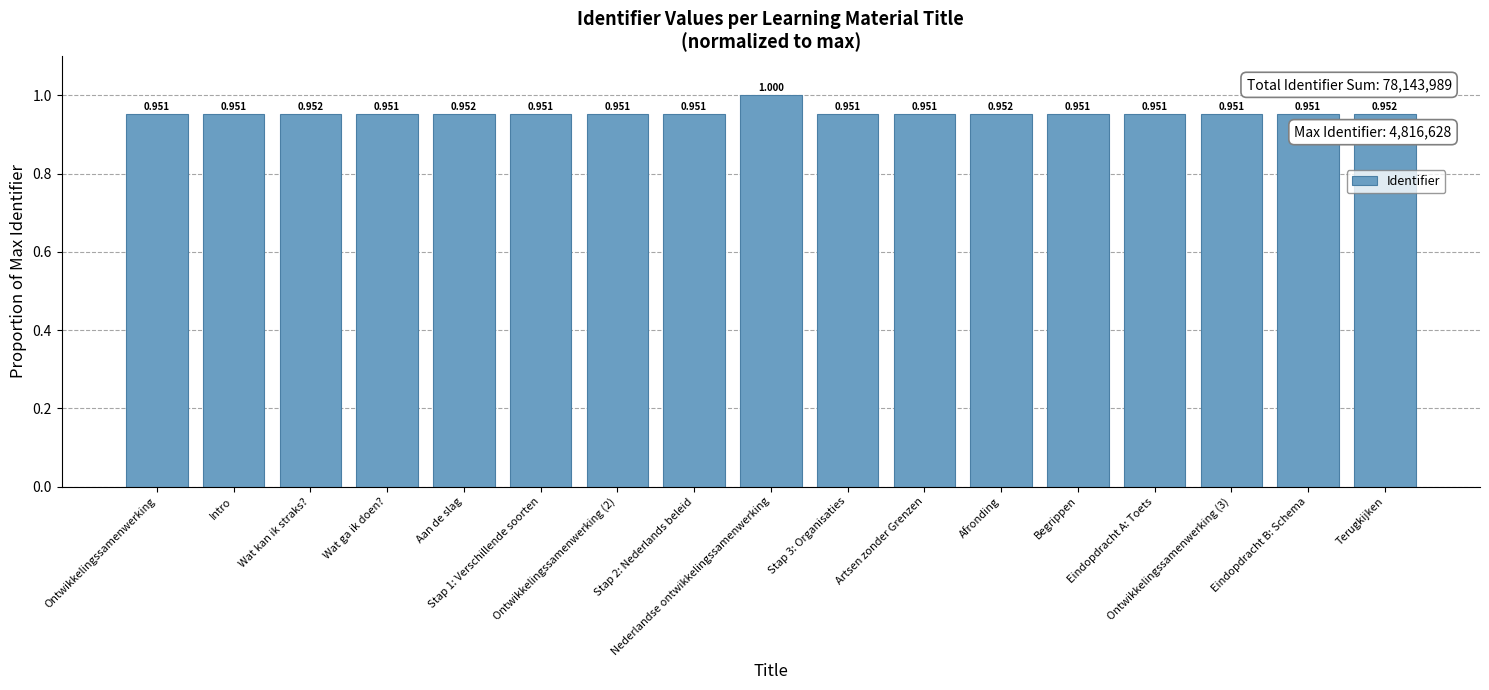

What position from the left is Ontwikkelingssamenwerking (3)?

15